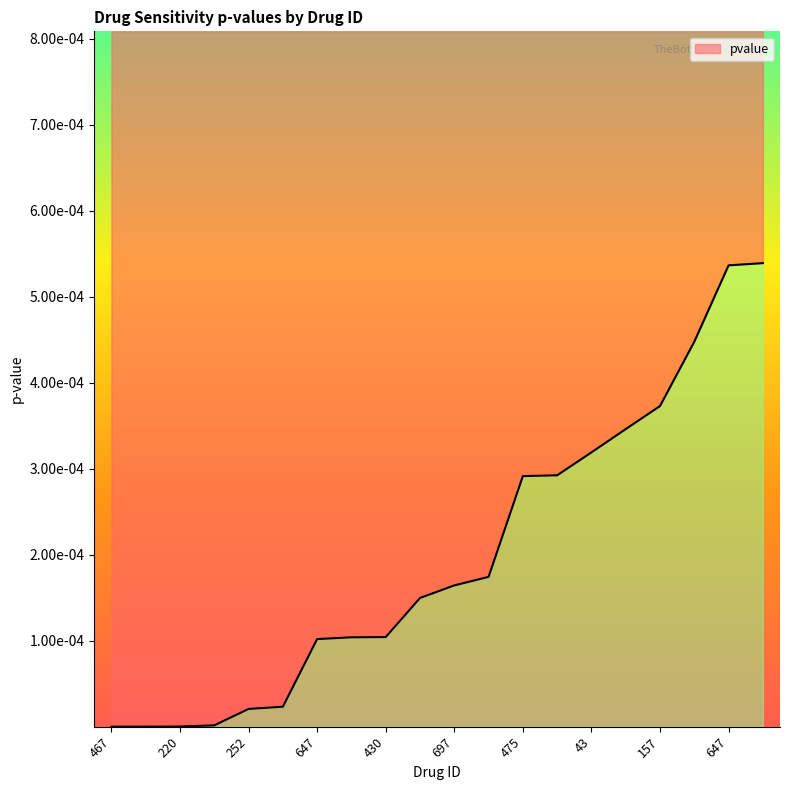

Reading left to right, transcribe all the data shown in this chart.

467=0.0	169=0.0	220=0.0	78=0.0	252=0.0	744=0.0	647=0.0	473=0.0	430=0.0	690=0.0	697=0.0	11=0.0	475=0.0	484=0.0	43=0.0	266=0.0	157=0.0	480=0.0	647=0.0	617=0.0